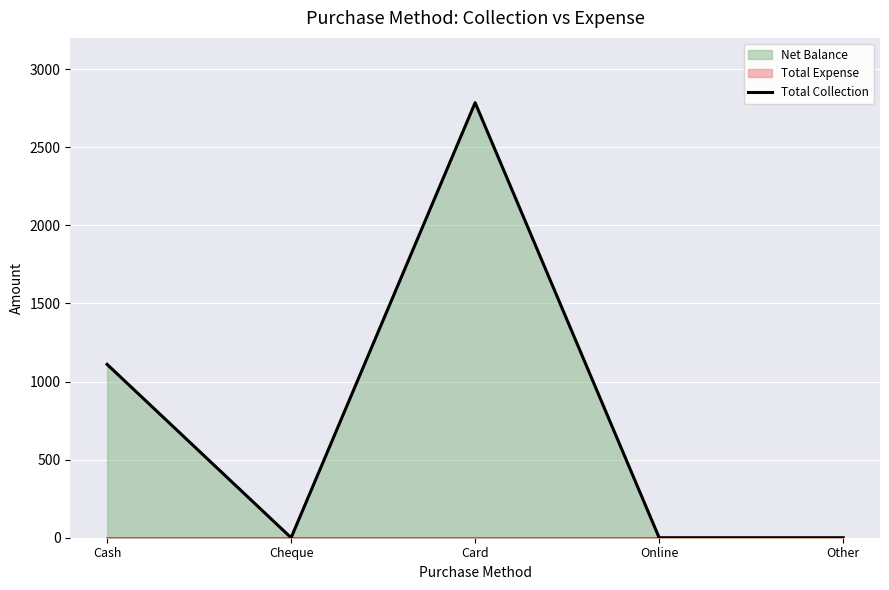

What is the label of the 5th point from the left?

Other